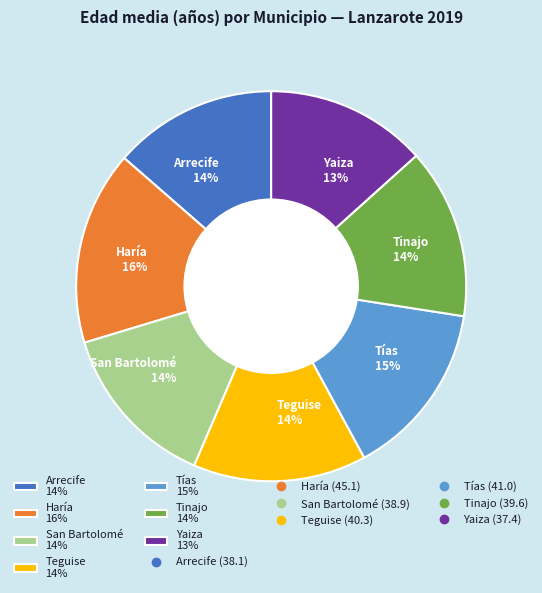

How many segments does this pie chart have?

7